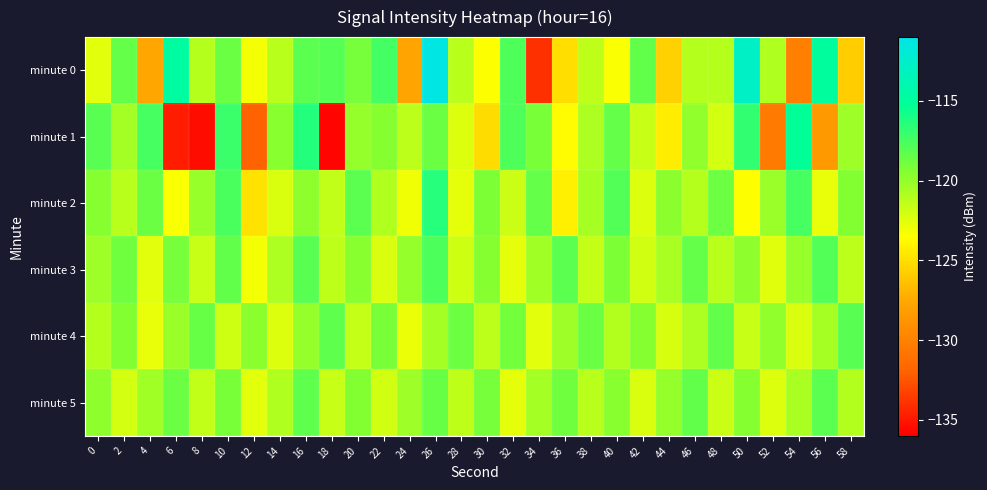

Which series has the largest total across all categories?

minute 3